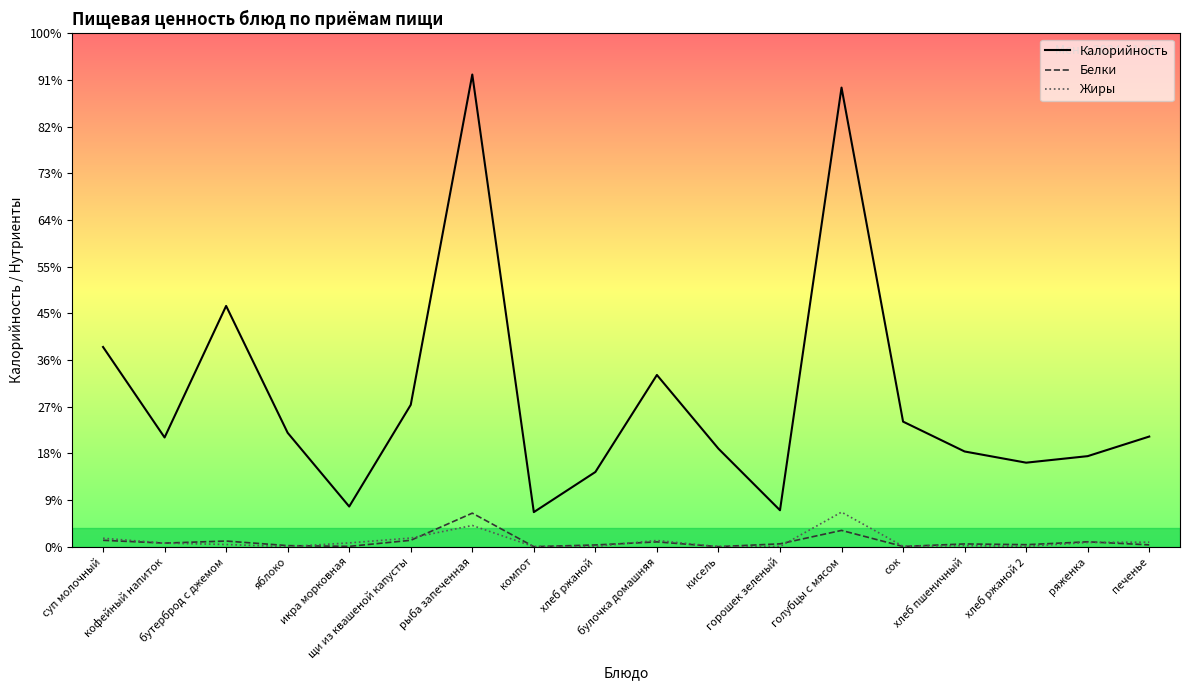

What is the difference between the maximum and minimum values in the Калорийность series?

469.0